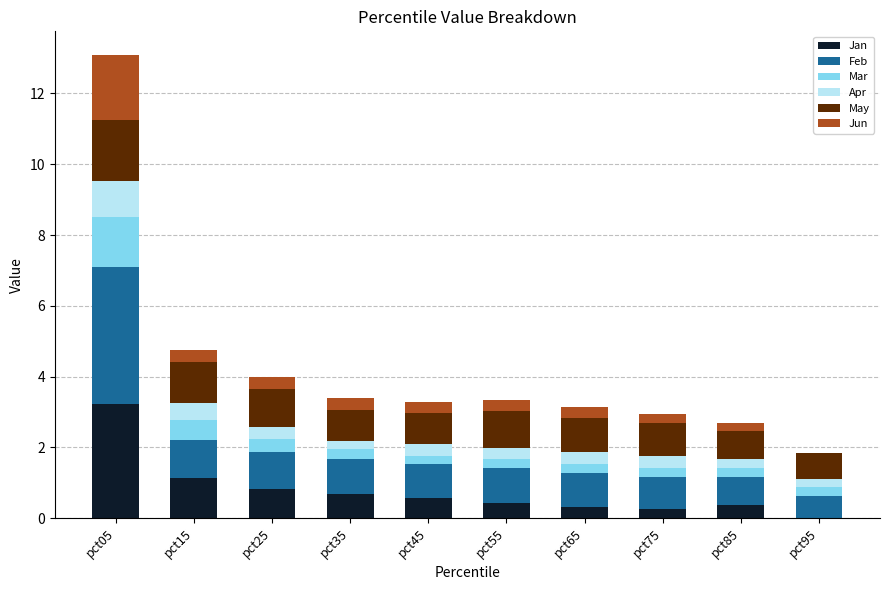

At which category is the sum across all series the highest?

pct05